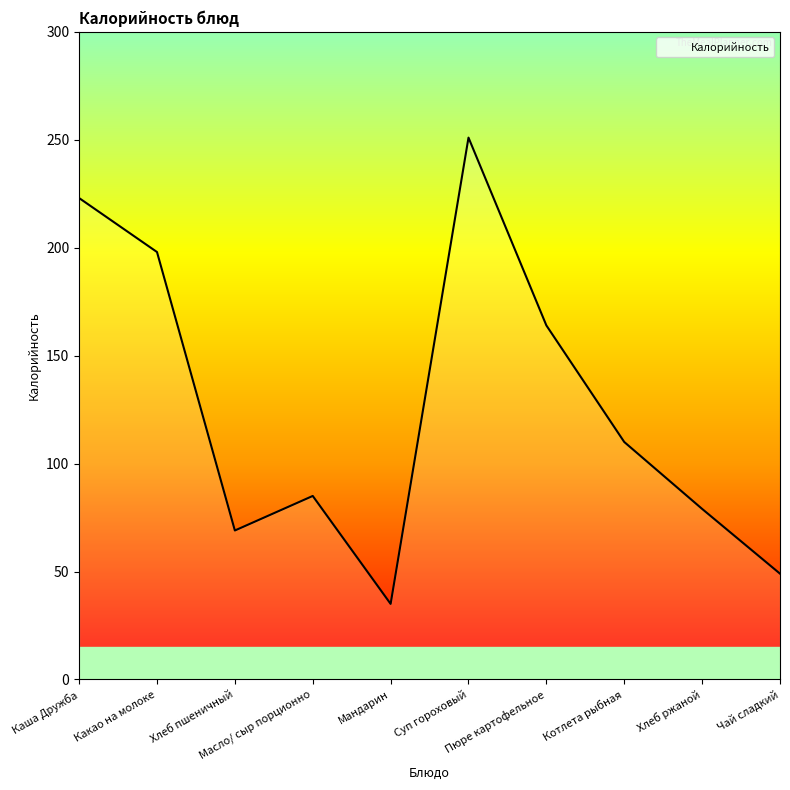

What is the minimum value shown in the chart?

35